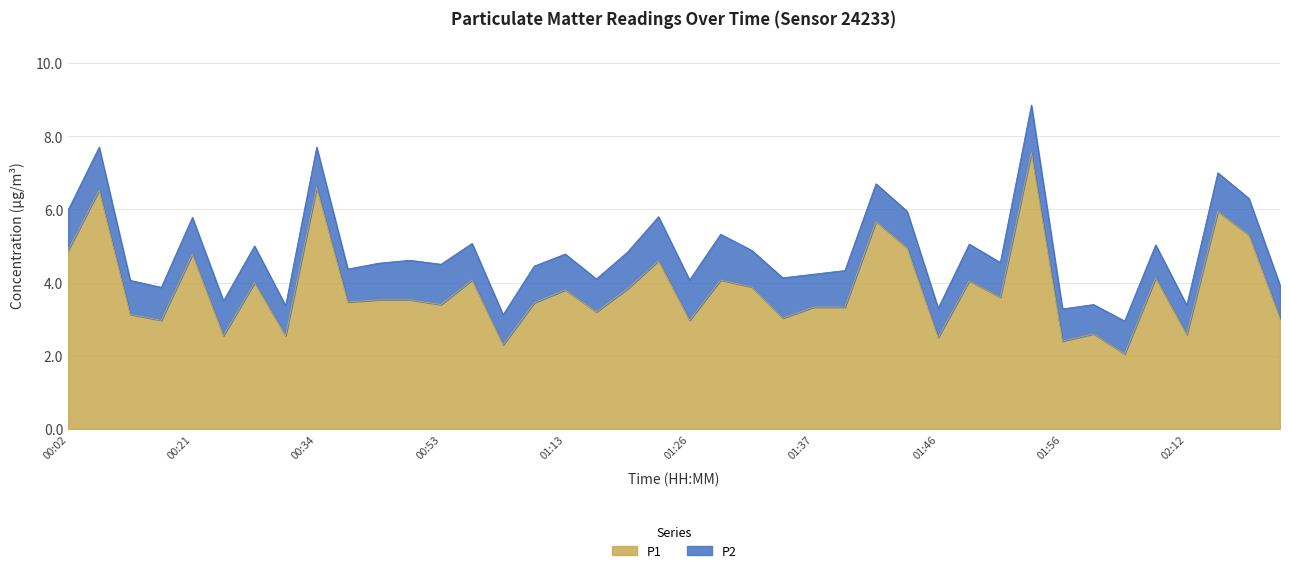

What is the change in value from 01:44 to 01:56?

-2.6